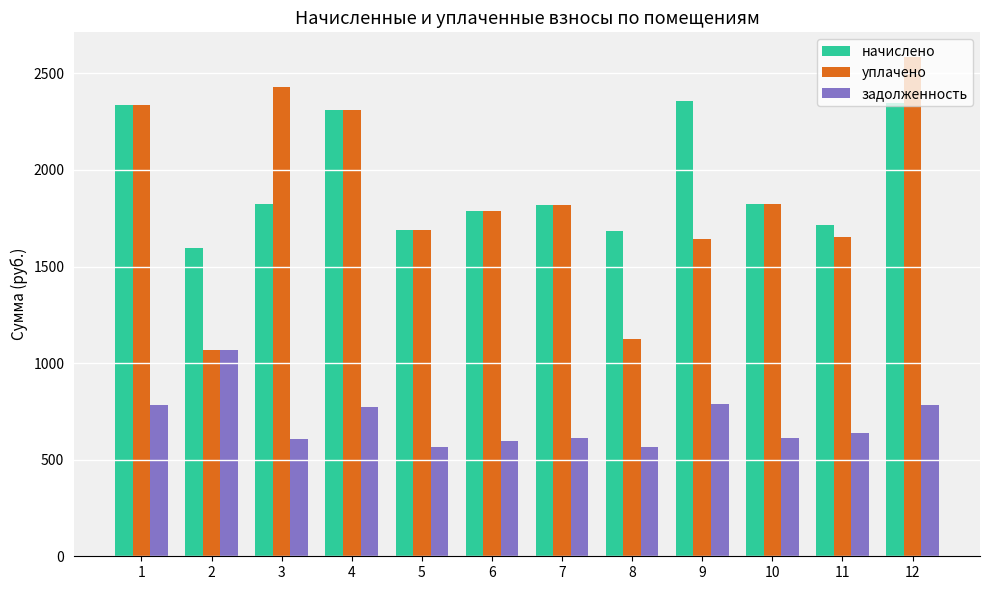

What is the spread (max minus min) of values at 11?

1079.3